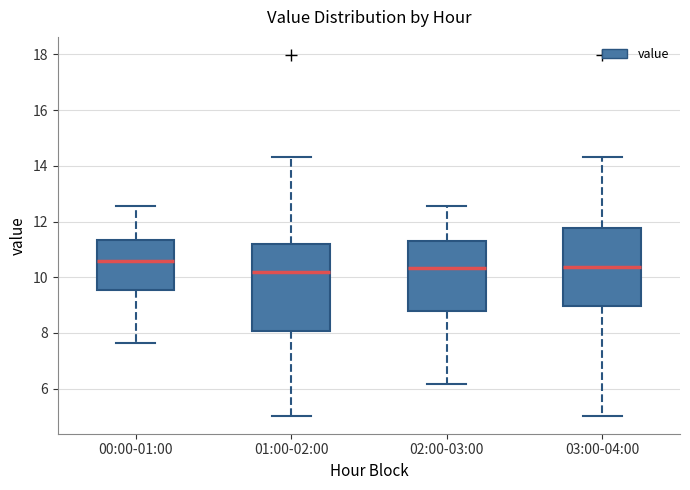

Reading left to right, transcribe this box plot: for each box, give where its median line is, the range the box spans, and where its two whiskers end, as read against the y-axis. The values are not printed on the chart, so give them approximately, as read against the axis.

00:00-01:00: median 10.6, box 9.6 to 11.4, whiskers 7.6 to 12.6
01:00-02:00: median 10.2, box 8.0 to 11.2, whiskers 5.0 to 14.4
02:00-03:00: median 10.4, box 8.8 to 11.4, whiskers 6.2 to 12.6
03:00-04:00: median 10.4, box 9.0 to 11.8, whiskers 5.0 to 14.4